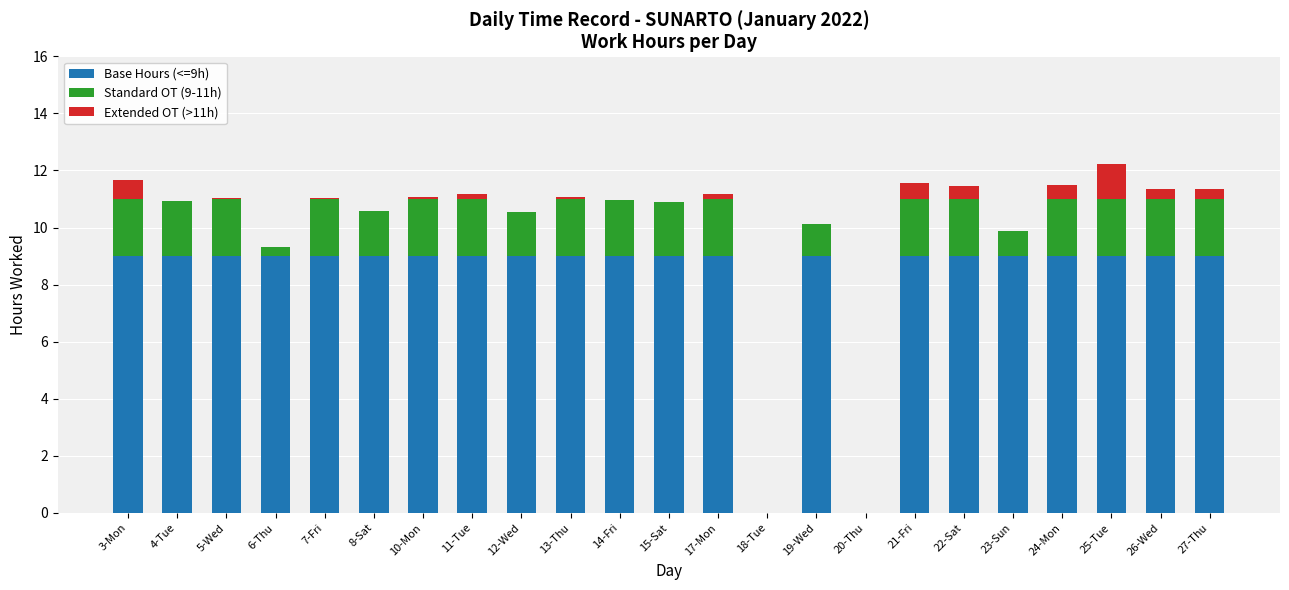

What is the sum of the Base Hours (<=9h) values at 6-Thu and 27-Thu?

18.0